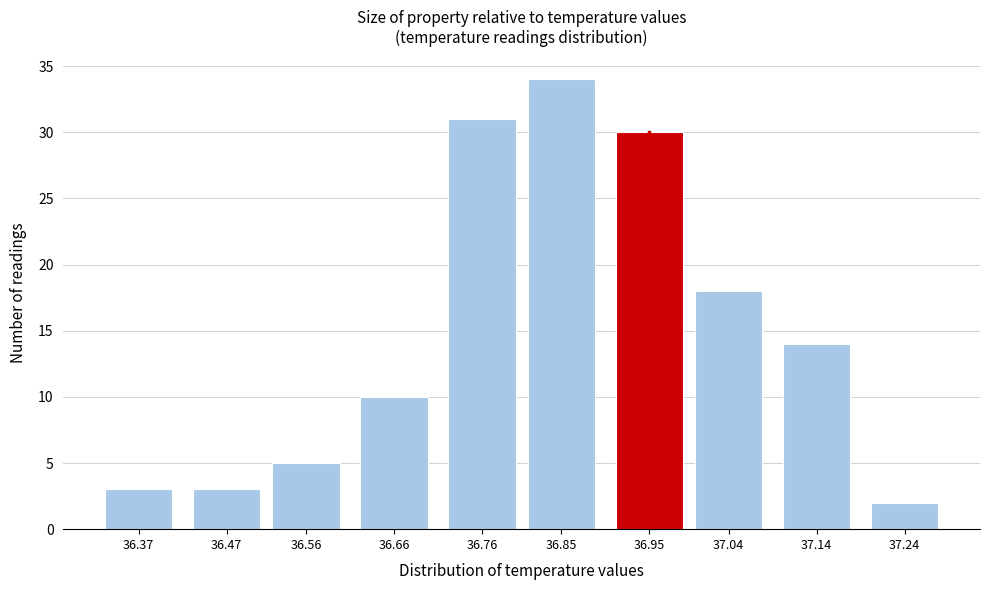

Reading left to right, transcribe all the data shown in this chart.

3	3	5	10	31	34	30	18	14	2